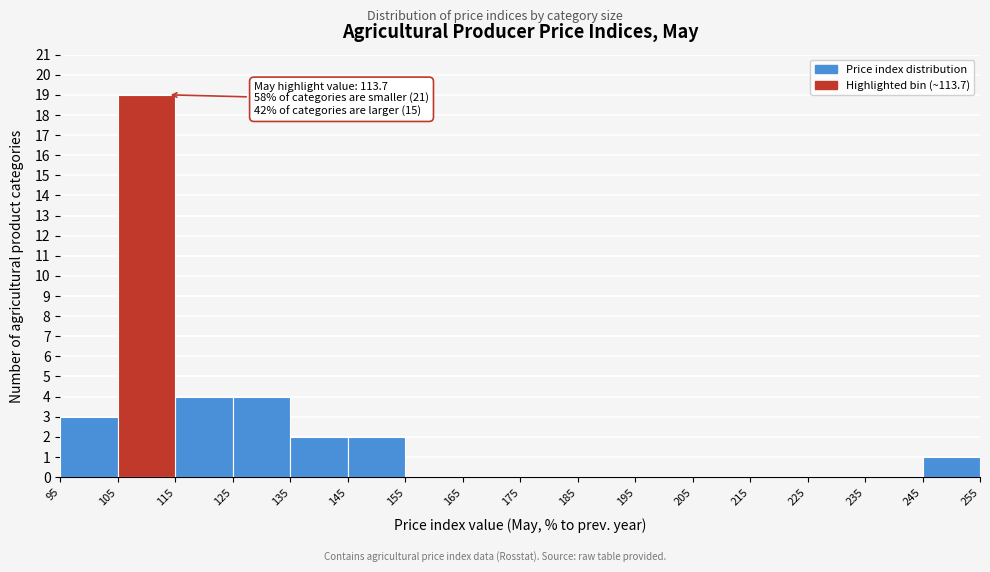

Which range on the x-axis has the tallest bar?

105 to 115